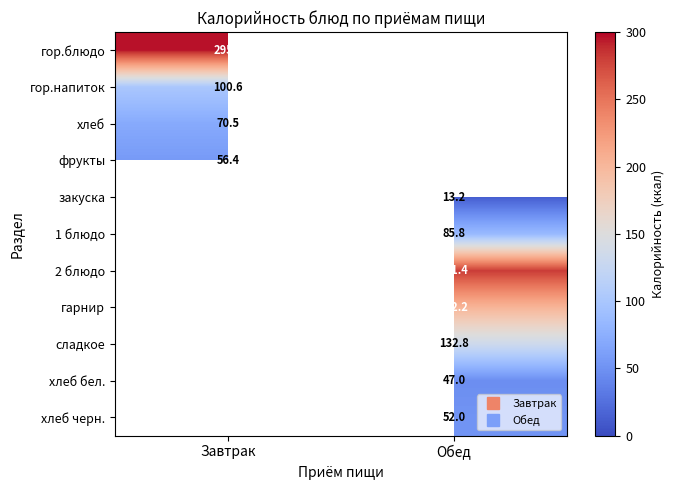

Which label corresponds to the largest value in the chart?

Завтрак